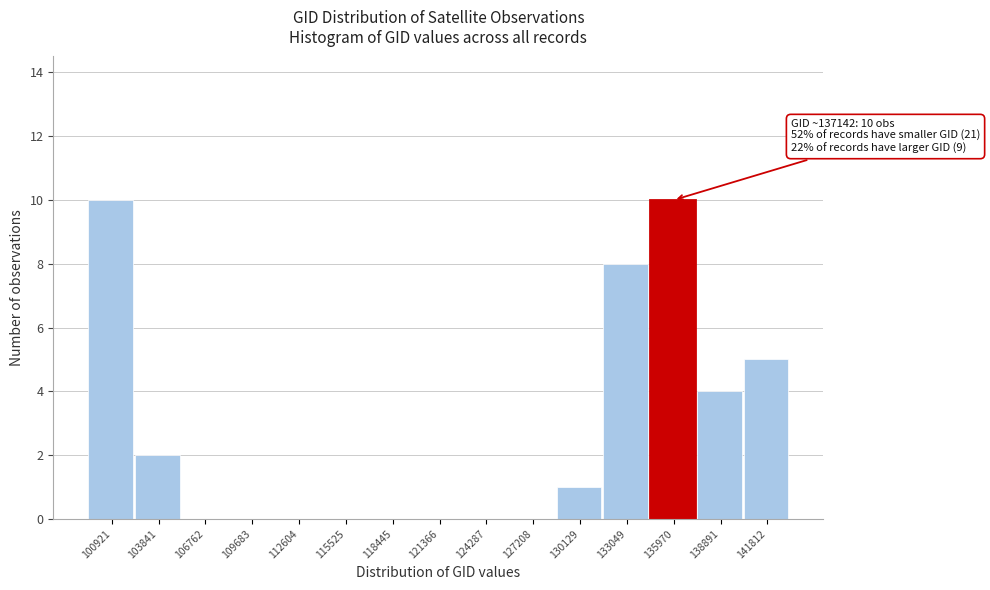

Reading left to right, transcribe all the data shown in this chart.

100921=10	103841=2	106762=0	109683=0	112604=0	115525=0	118445=0	121366=0	124287=0	127208=0	130129=1	133049=8	135970=10	138891=4	141812=5